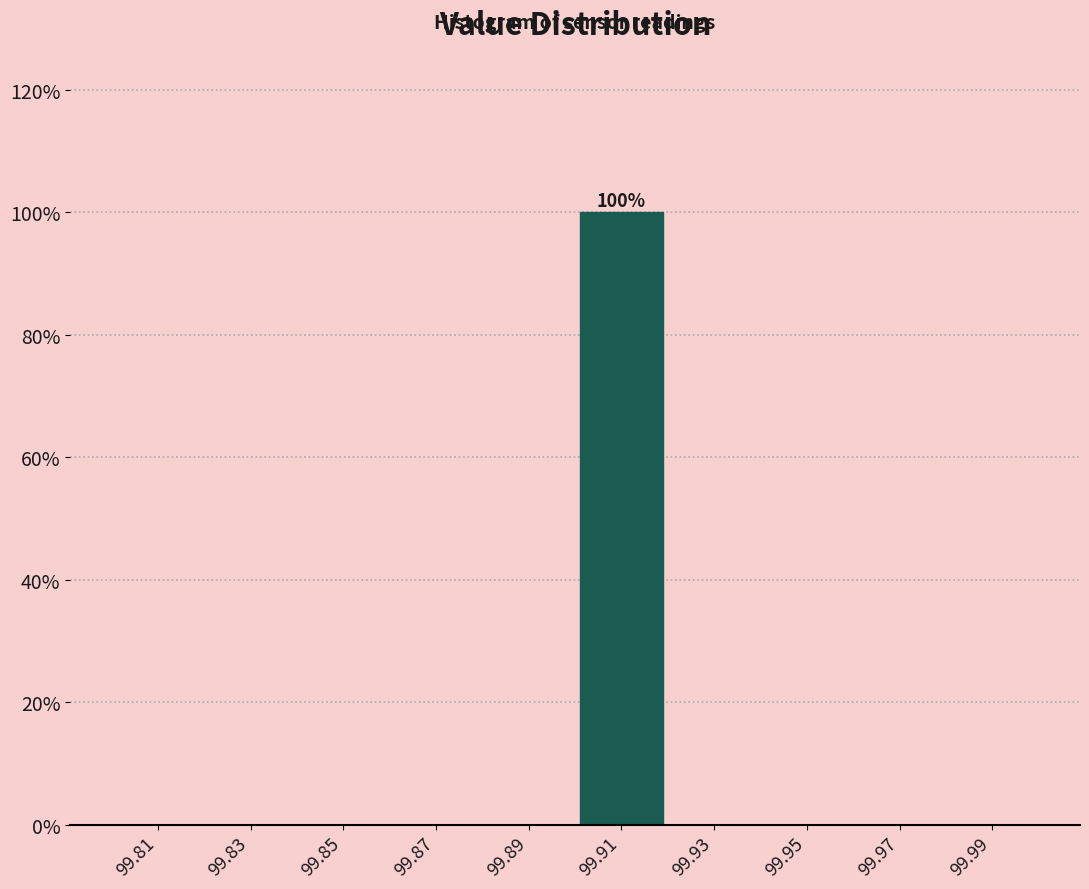

Over which range of the x-axis is the bar tallest?

99.90 to 99.92